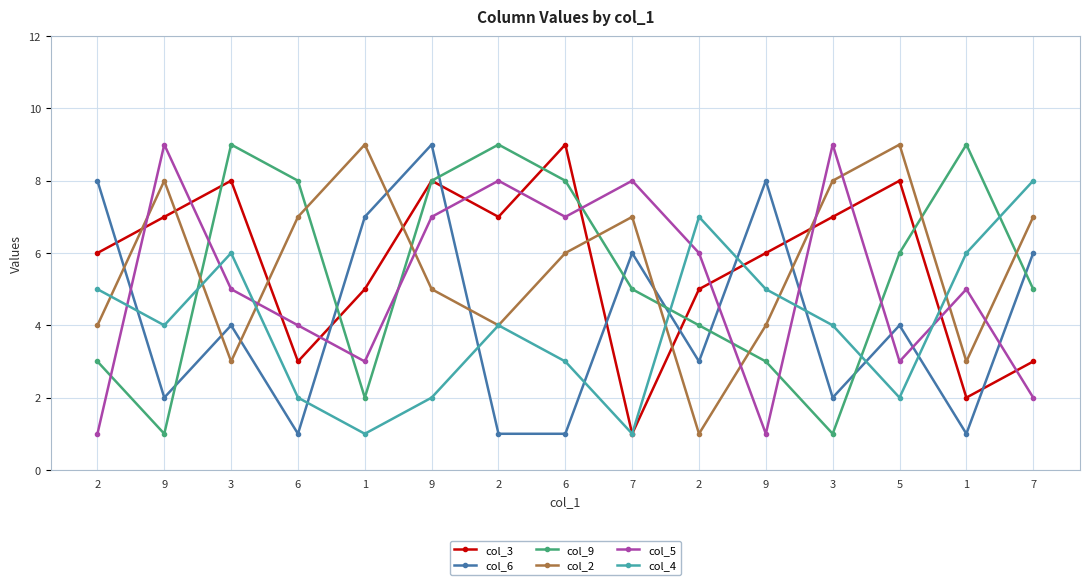

Which has a higher value, 9 or 2?

9